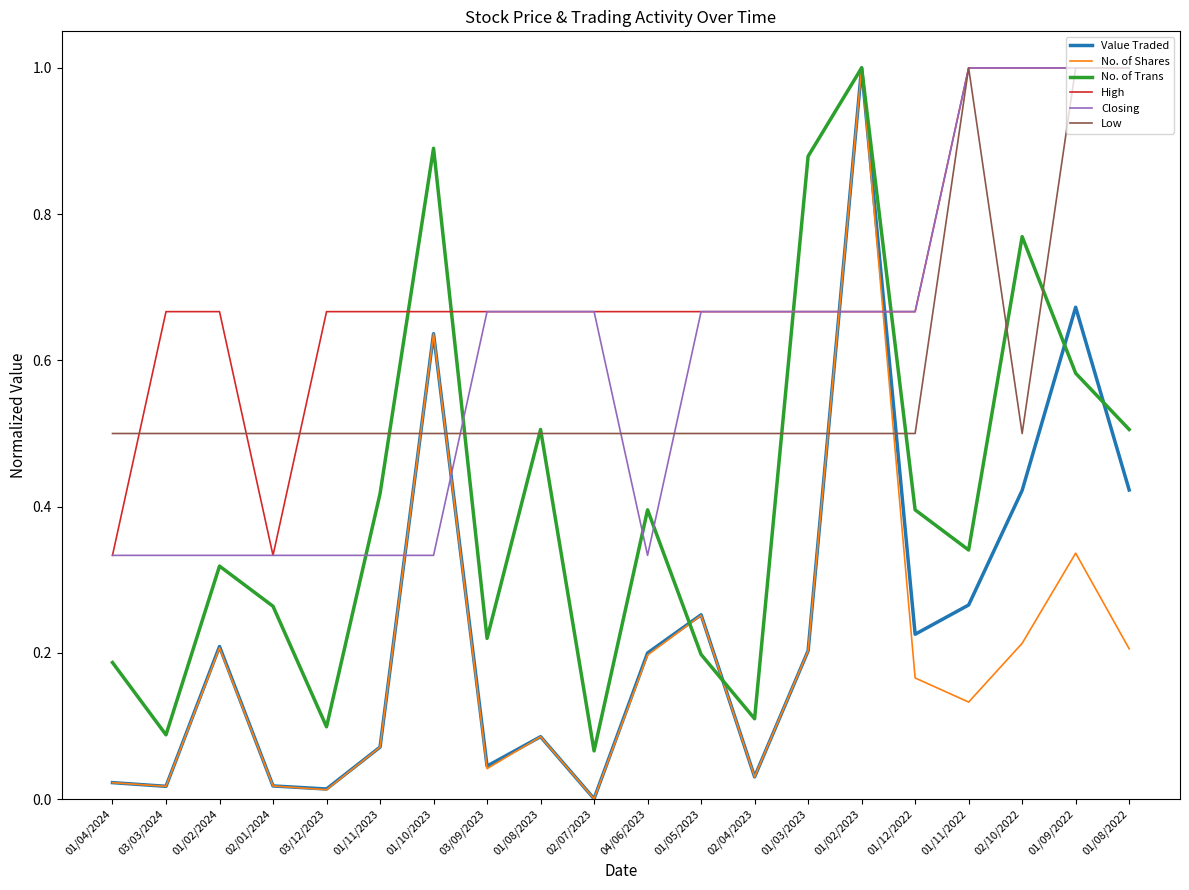

Is it true that No. of Shares equals 0.0 at 03/09/2023?

True